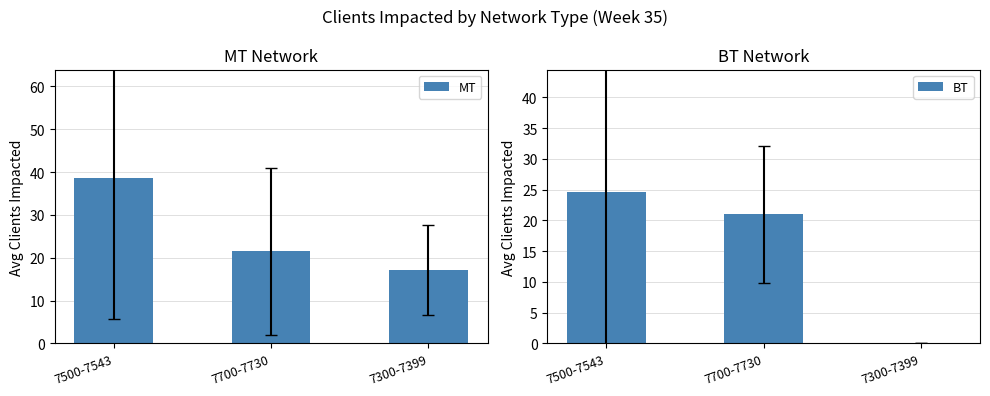

Does the chart contain stacked bars?

No